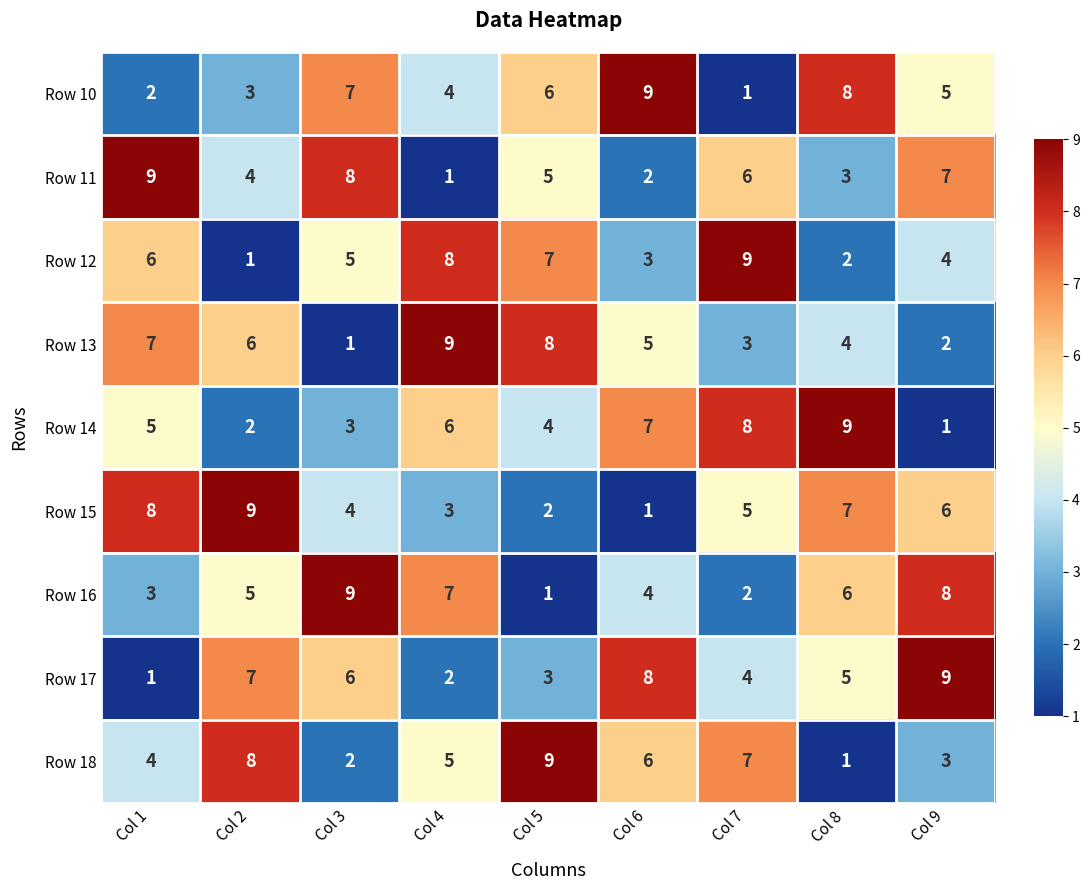

What is the sum of the Row 11 values at Col 5 and Col 2?

9